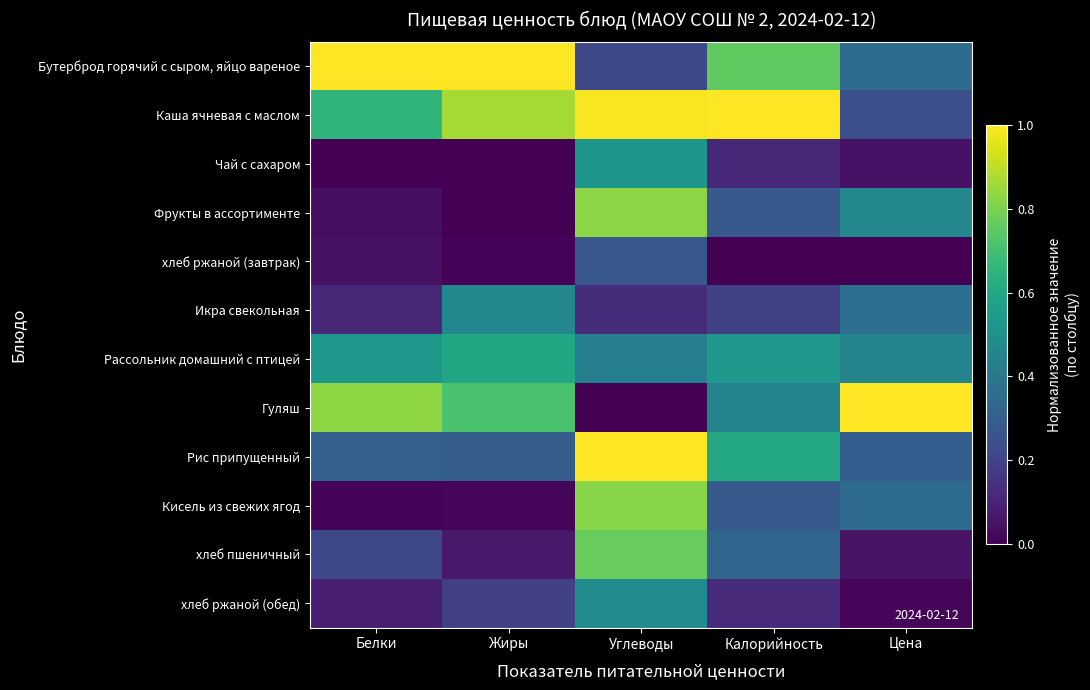

Reading left to right, transcribe all the data shown in this chart.

Бутерброд горячий с сыром, яйцо вареное: Белки=1.0	Жиры=1.0	Углеводы=0.2	Калорийность=0.8	Цена=0.4
Каша ячневая с маслом: Белки=0.7	Жиры=0.9	Углеводы=1.0	Калорийность=1.0	Цена=0.2
Чай с сахаром: Белки=0.0	Жиры=0.0	Углеводы=0.5	Калорийность=0.1	Цена=0.0
Фрукты в ассортименте: Белки=0.0	Жиры=0.0	Углеводы=0.8	Калорийность=0.3	Цена=0.5
хлеб ржаной (завтрак): Белки=0.0	Жиры=0.0	Углеводы=0.3	Калорийность=0.0	Цена=0.0
Икра свекольная: Белки=0.1	Жиры=0.5	Углеводы=0.1	Калорийность=0.2	Цена=0.4
Рассольник домашний с птицей: Белки=0.5	Жиры=0.6	Углеводы=0.4	Калорийность=0.5	Цена=0.4
Гуляш: Белки=0.8	Жиры=0.7	Углеводы=0.0	Калорийность=0.5	Цена=1.0
Рис припущенный: Белки=0.3	Жиры=0.3	Углеводы=1.0	Калорийность=0.6	Цена=0.3
Кисель из свежих ягод: Белки=0.0	Жиры=0.0	Углеводы=0.8	Калорийность=0.3	Цена=0.3
хлеб пшеничный: Белки=0.2	Жиры=0.1	Углеводы=0.8	Калорийность=0.3	Цена=0.1
хлеб ржаной (обед): Белки=0.1	Жиры=0.2	Углеводы=0.5	Калорийность=0.1	Цена=0.0